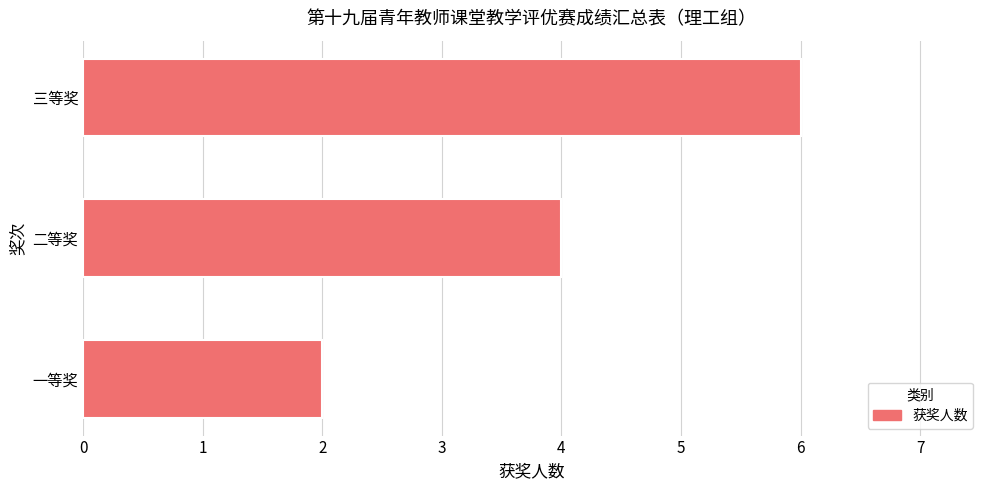

What is the approximate value at 二等奖?

4